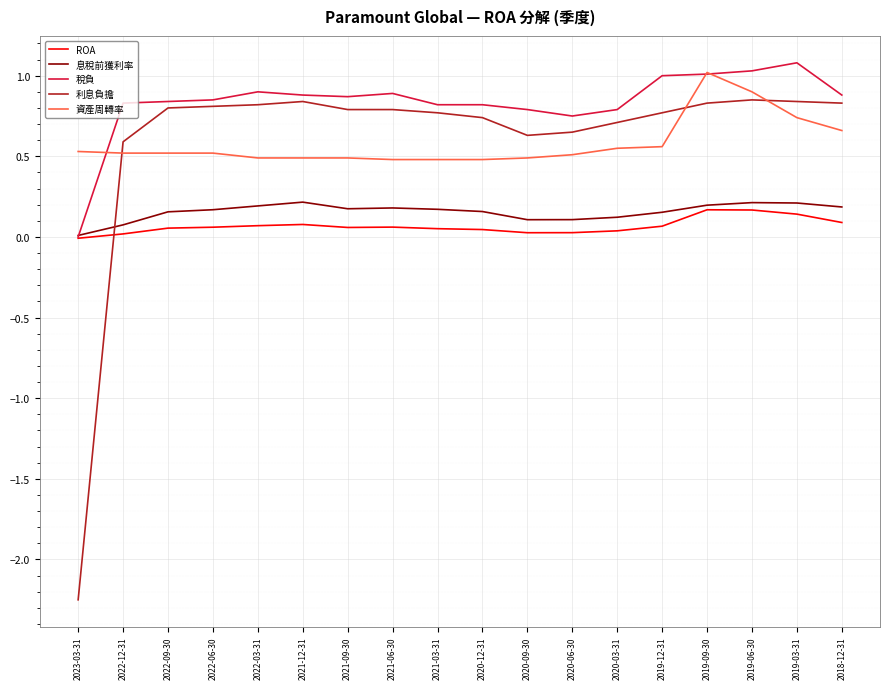

Is the value of 資產周轉率 at 2021-03-31 greater than the value of 息稅前獲利率 at 2020-06-30?

Yes